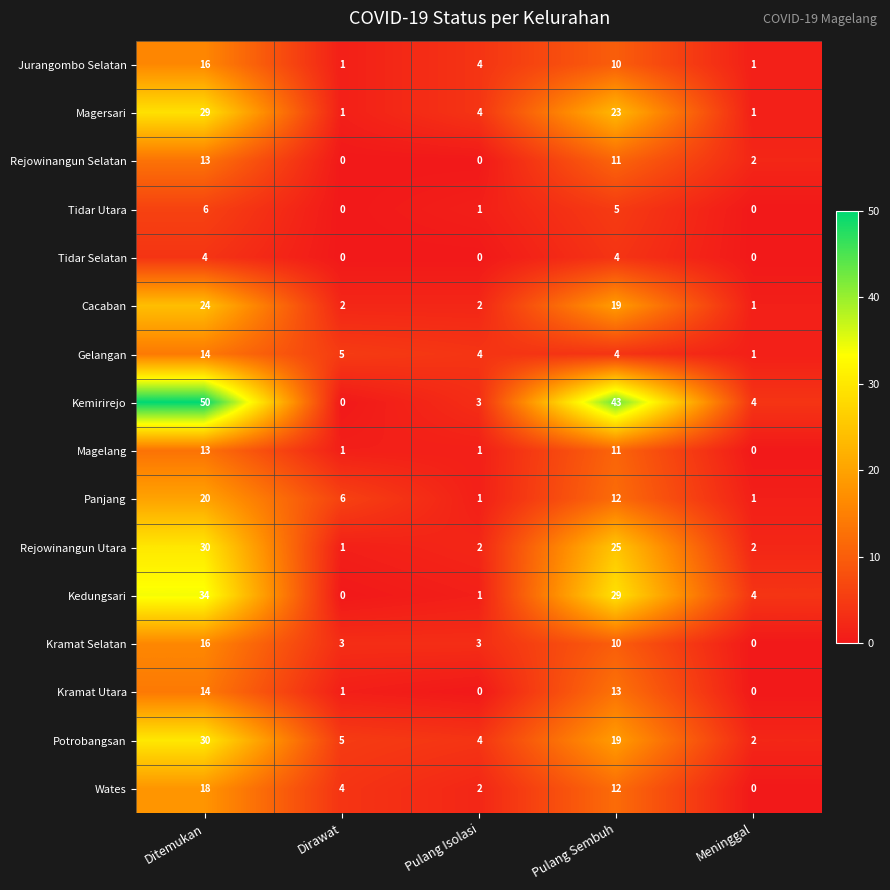

What is the approximate value of Kramat Selatan at Pulang Sembuh, to the nearest 5?

10